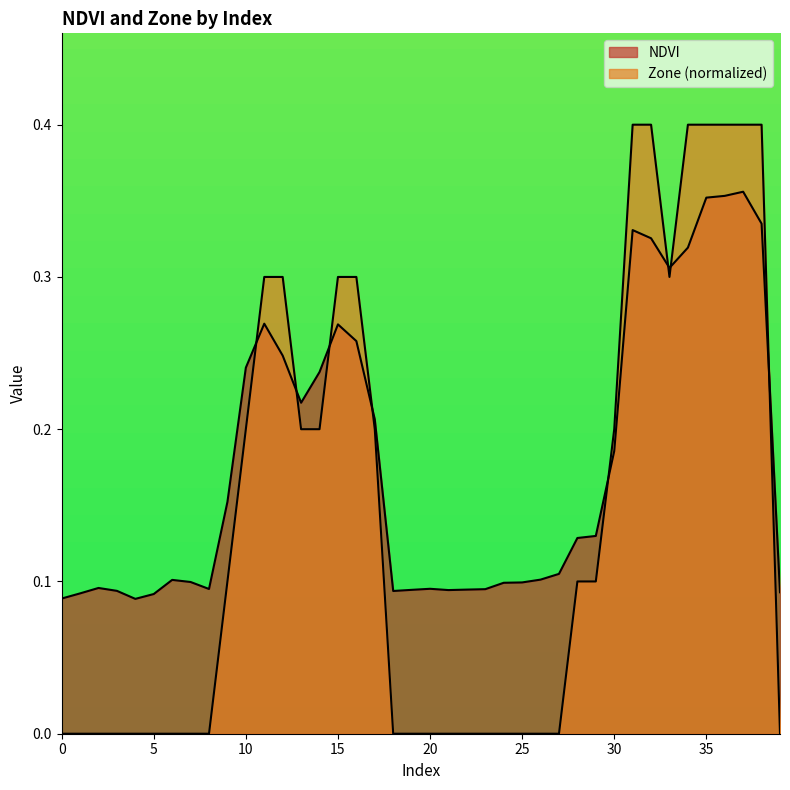

True or false: Zone and NDVI cross at least once.

True